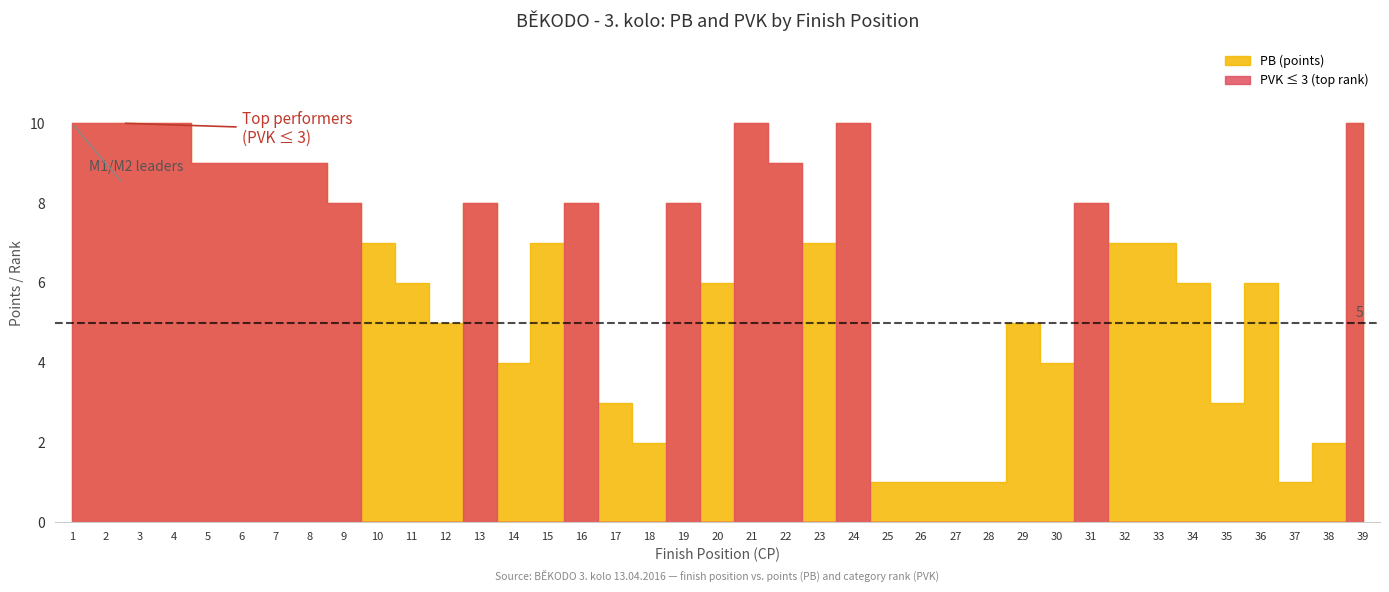

In PB, how many points are lower than both neighbors (excluding endpoints)?

8